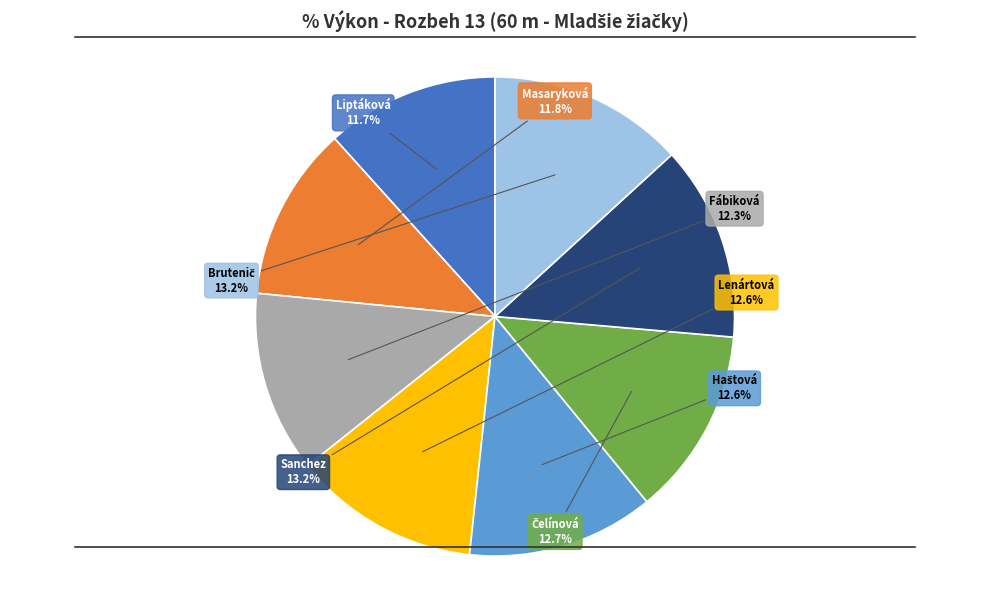

Is there any slice that represents more than half of the pie?

No